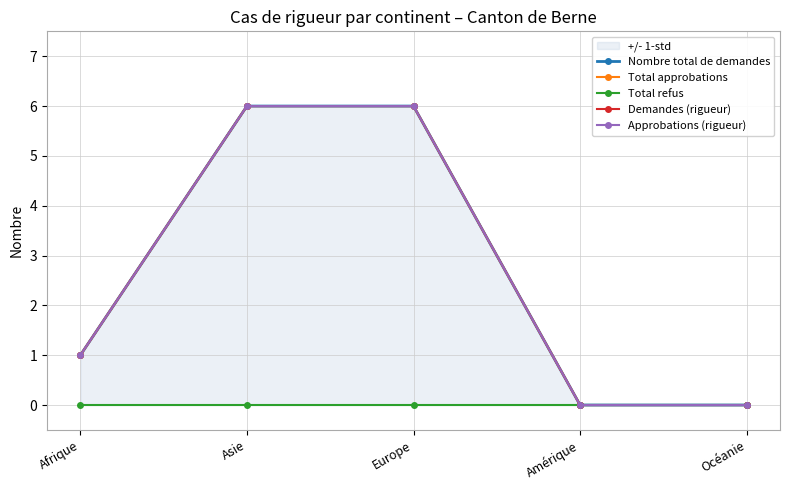

How many data points does each series have?

5